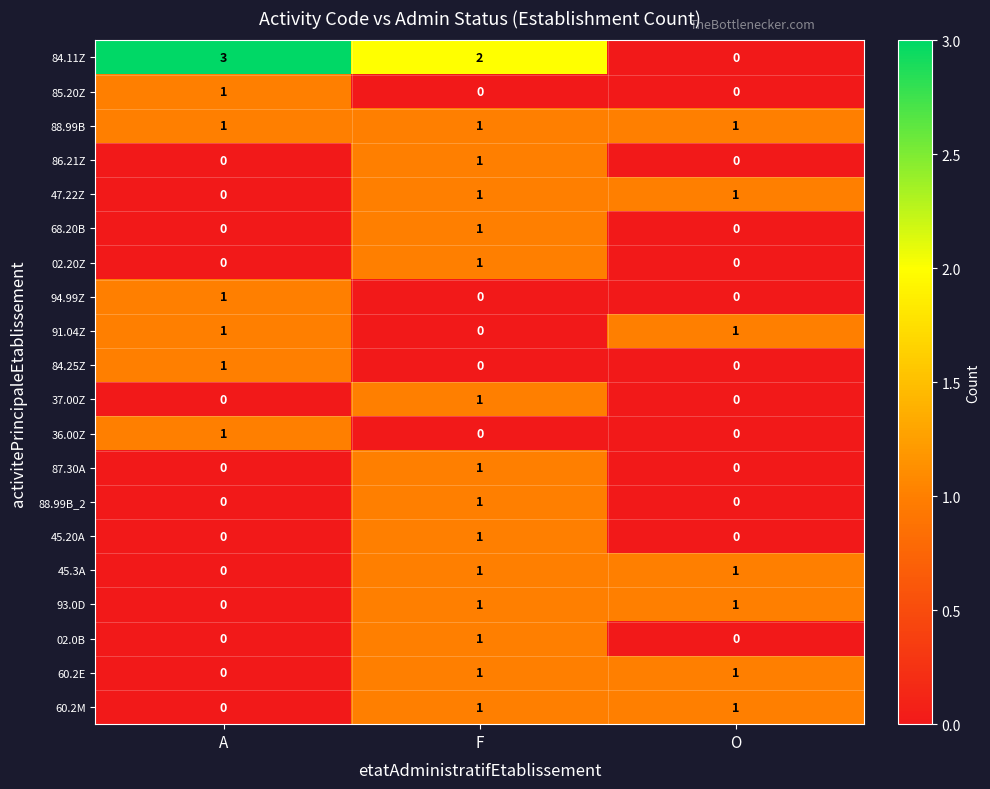

The 88.99B_2 series shows 0 at O. True or false?

True